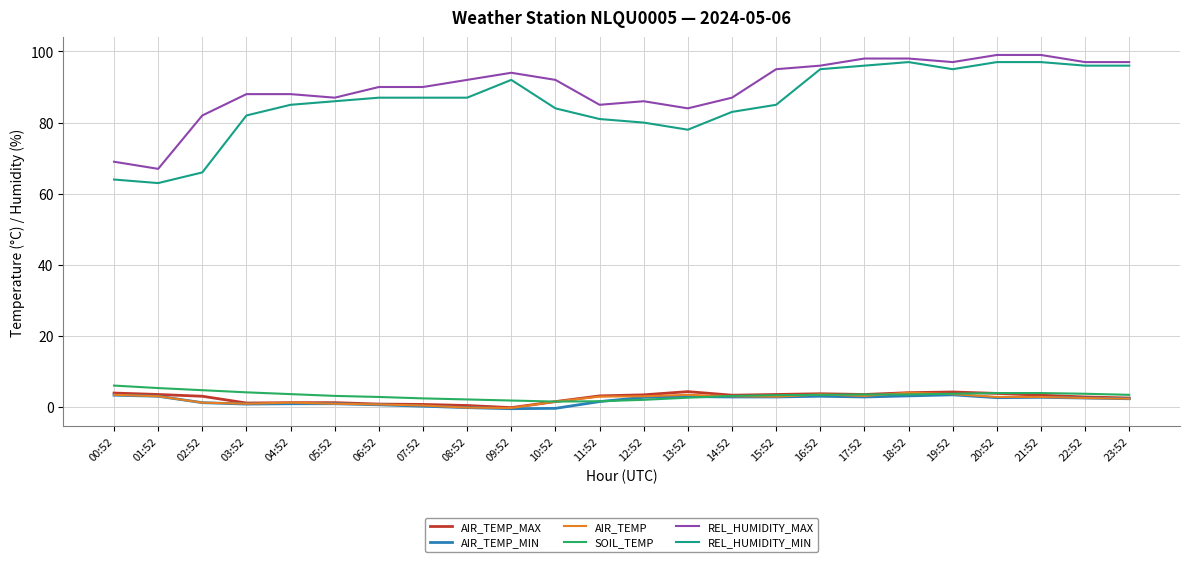

Does the chart have visible grid lines?

Yes